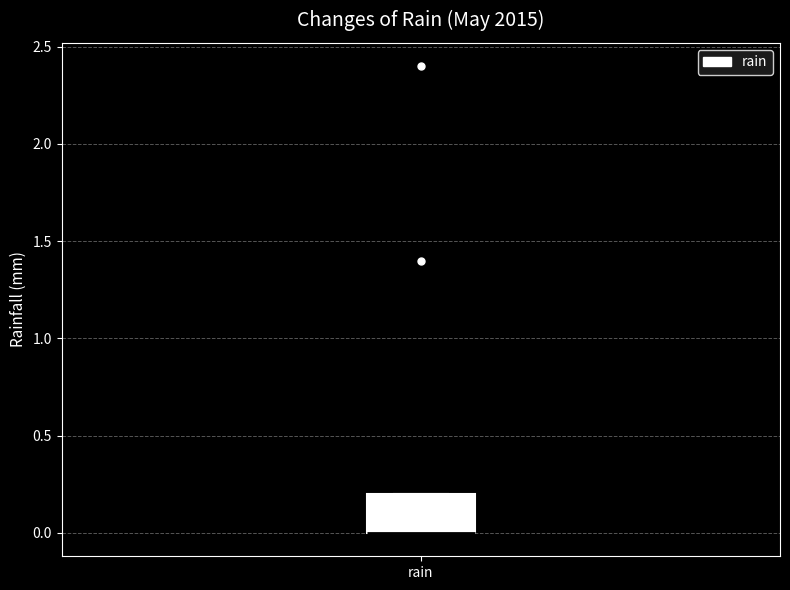

Read this box plot against the y-axis: the position of the median line, the range covered by the box, and the ends of both whiskers. The values are not printed on the chart, so give them approximately, as read against the axis.

median 0.0 (drawn on the box's lower edge), box 0.0 to 0.2, whiskers 0.0 to 0.2